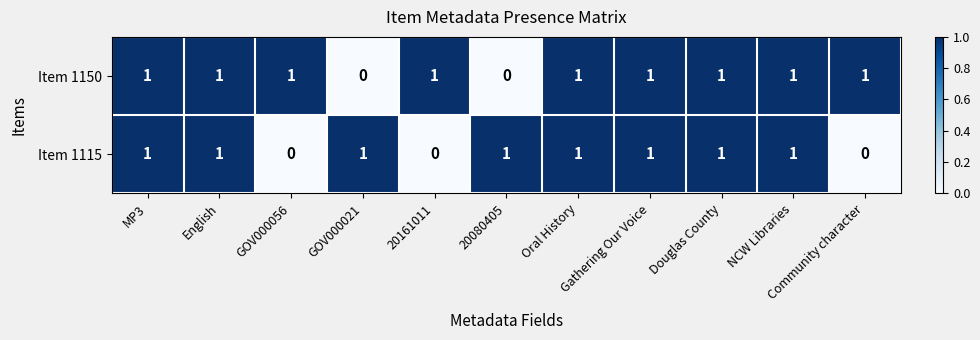

What is the sum of all Item 1115 values?

8